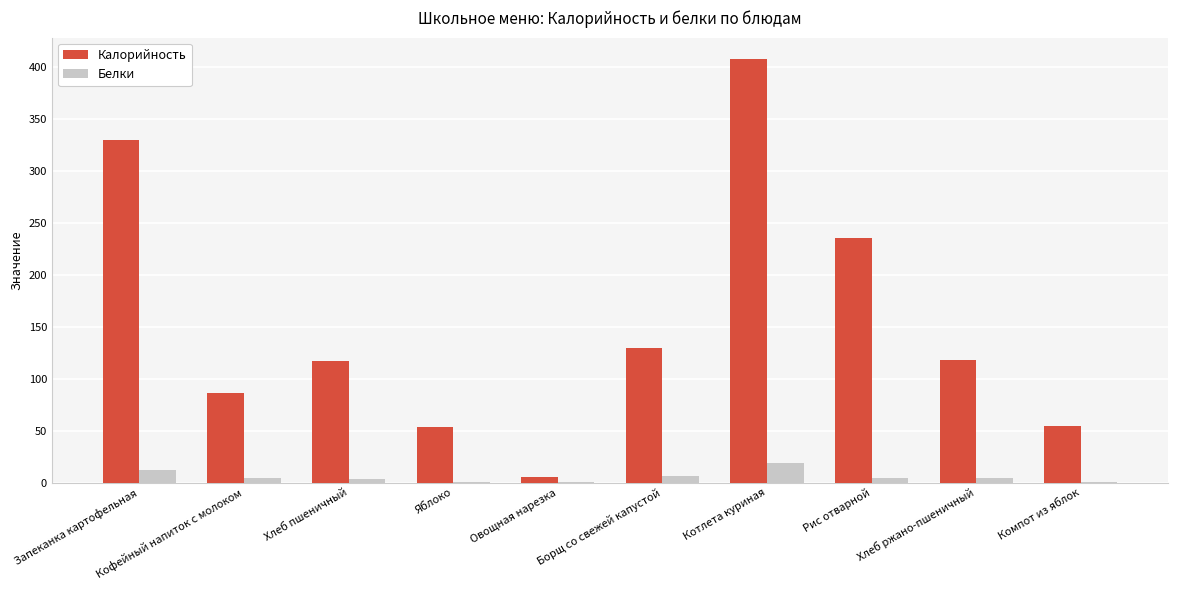

Which series changed the most between Запеканка картофельная and Яблоко?

Калорийность